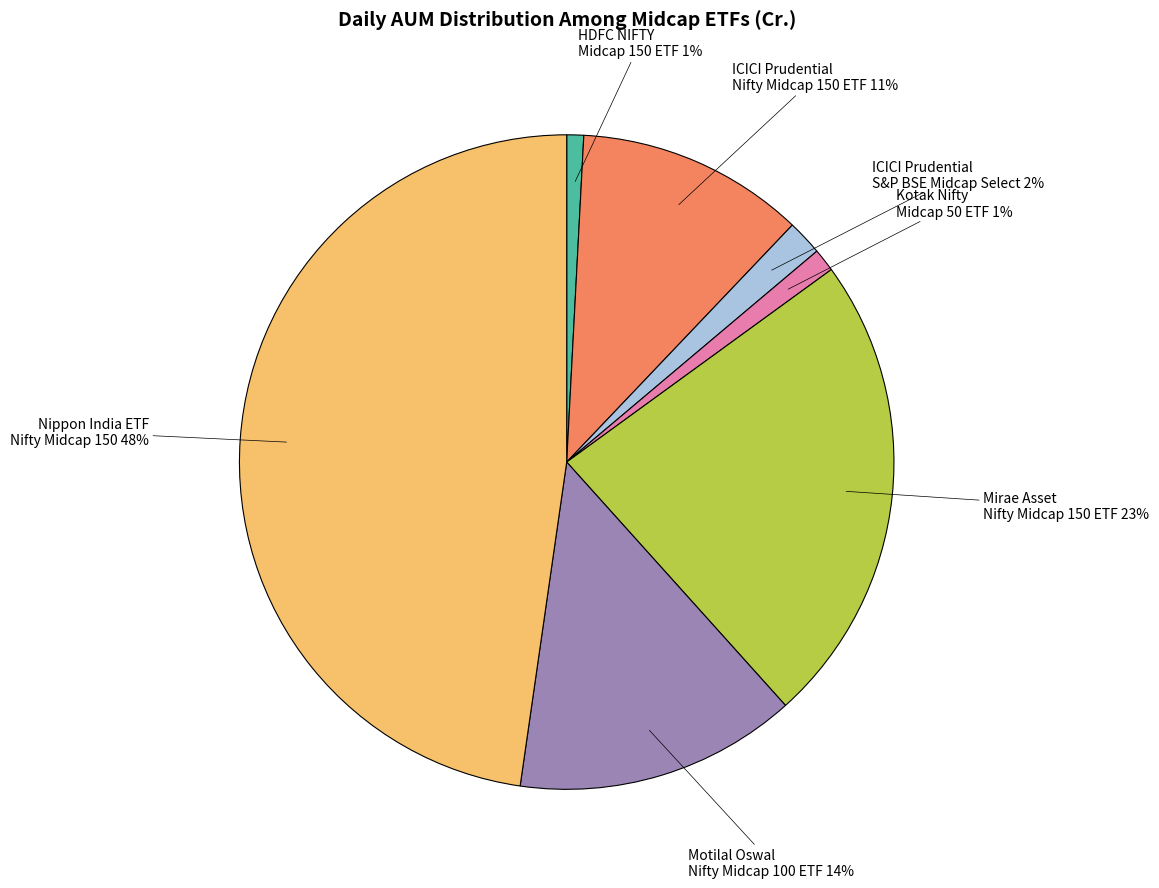

To the nearest percent, what is the difference between the largest and smallest slice percentages?

47%